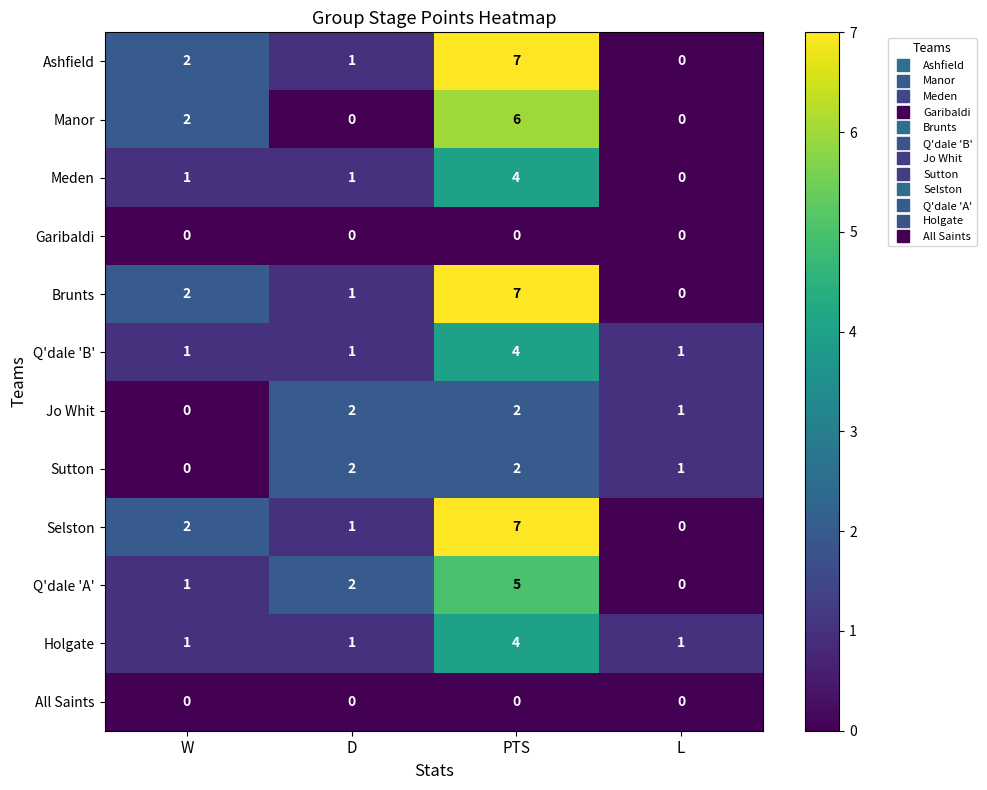

Between D and L, which series saw the biggest shift?

Q'dale 'A'